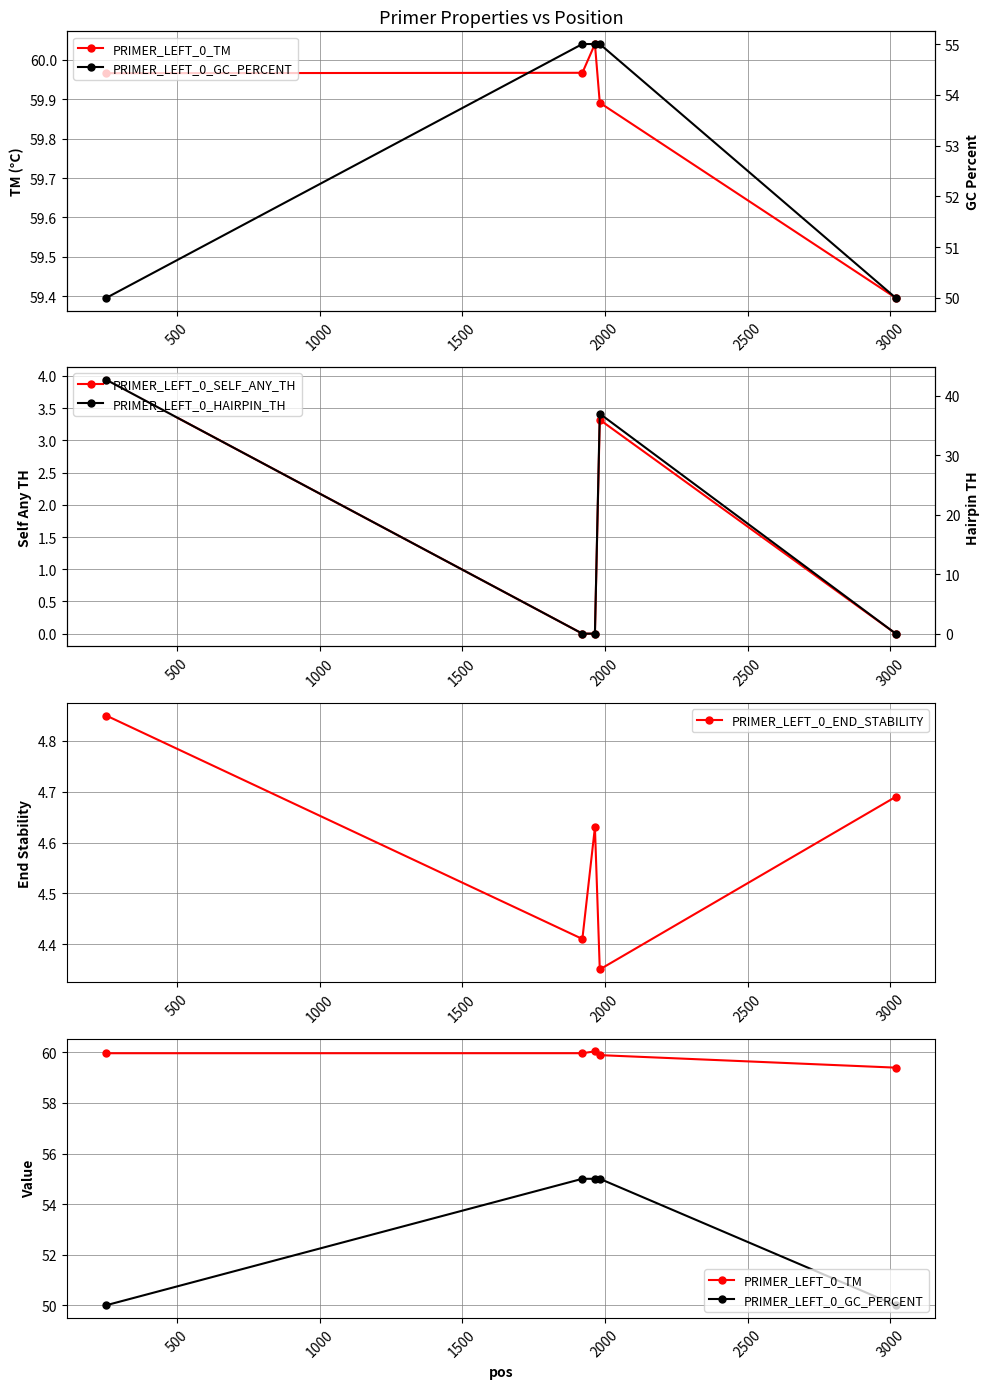

How many interior local peaks does the PRIMER_LEFT_0_END_STABILITY series have?

1